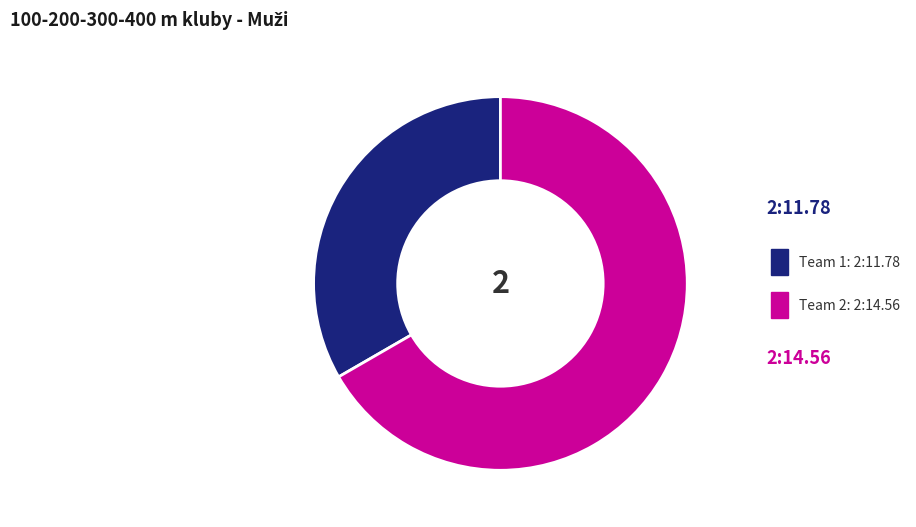

Does any single category account for the majority?

Yes